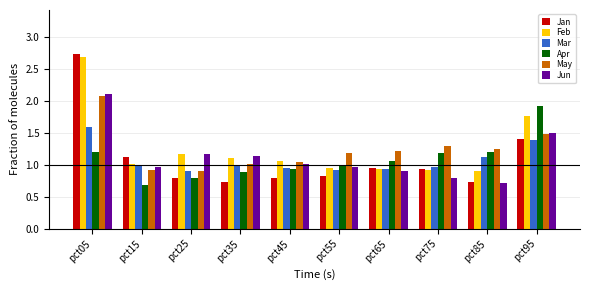

Which series has the largest range (max minus min)?

Jan